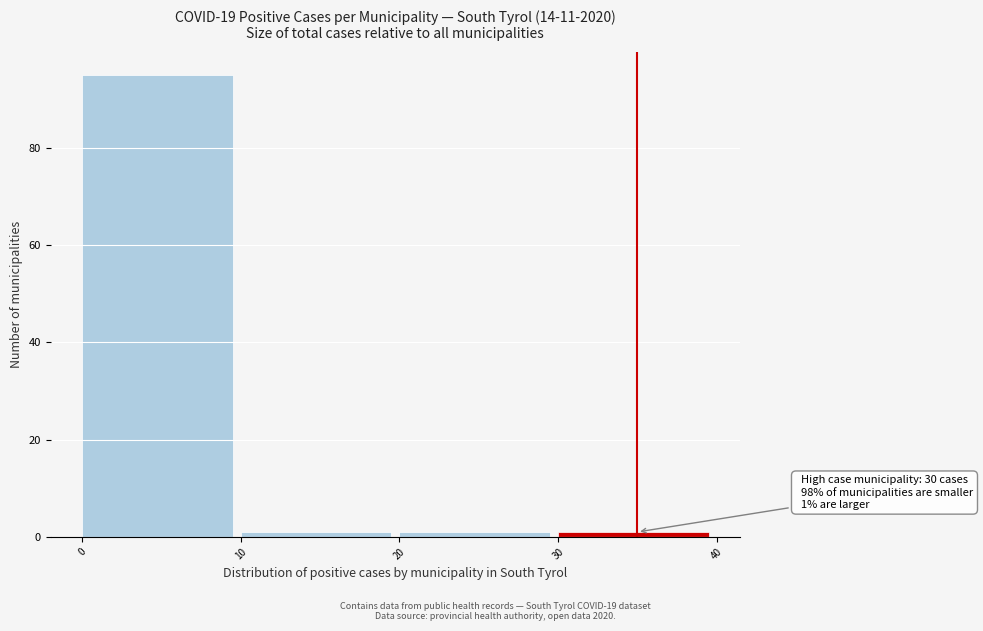

Which range on the x-axis has the tallest bar?

0 to 10